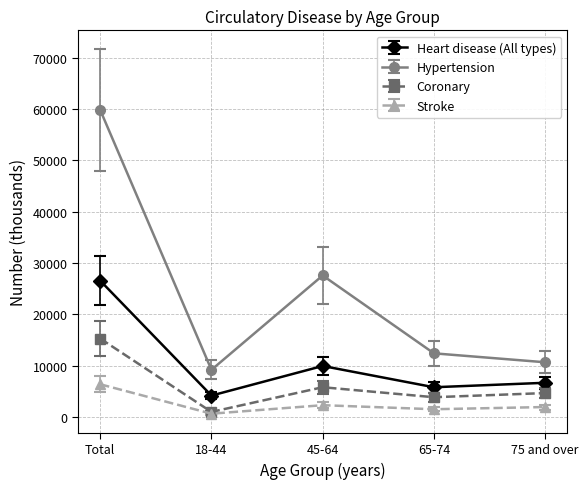

Reading right to left, extract all data points from this chart.

Heart disease (All types): 75 and over=6661	65-74=5792	45-64=9939	18-44=4168	Total=26561
Hypertension: 75 and over=10661	65-74=12404	45-64=27578	18-44=9187	Total=59830
Coronary: 75 and over=4657	65-74=3848	45-64=5796	18-44=980	Total=15281
Stroke: 75 and over=1936	65-74=1505	45-64=2293	18-44=635	Total=6370